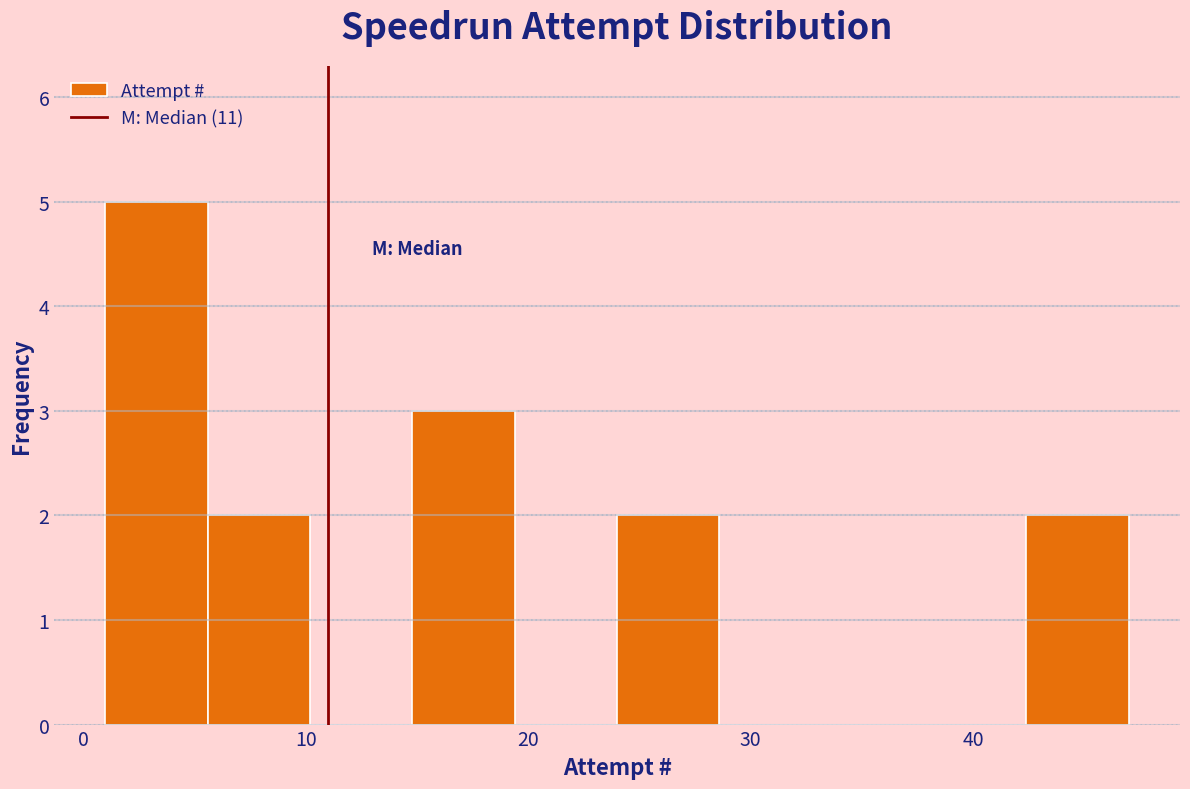

Reading left to right, transcribe this chart: for each bar, give the range it covers on the x-axis and its height. Neither the bar edges nor the heights are printed on the chart, so give them approximately, as read against the axes.

1.0 to 5.6: 5
5.6 to 10.2: 2
10.2 to 14.8: 0
14.8 to 19.4: 3
19.4 to 24.0: 0
24.0 to 28.6: 2
28.6 to 33.2: 0
33.2 to 37.8: 0
37.8 to 42.4: 0
42.4 to 47.0: 2